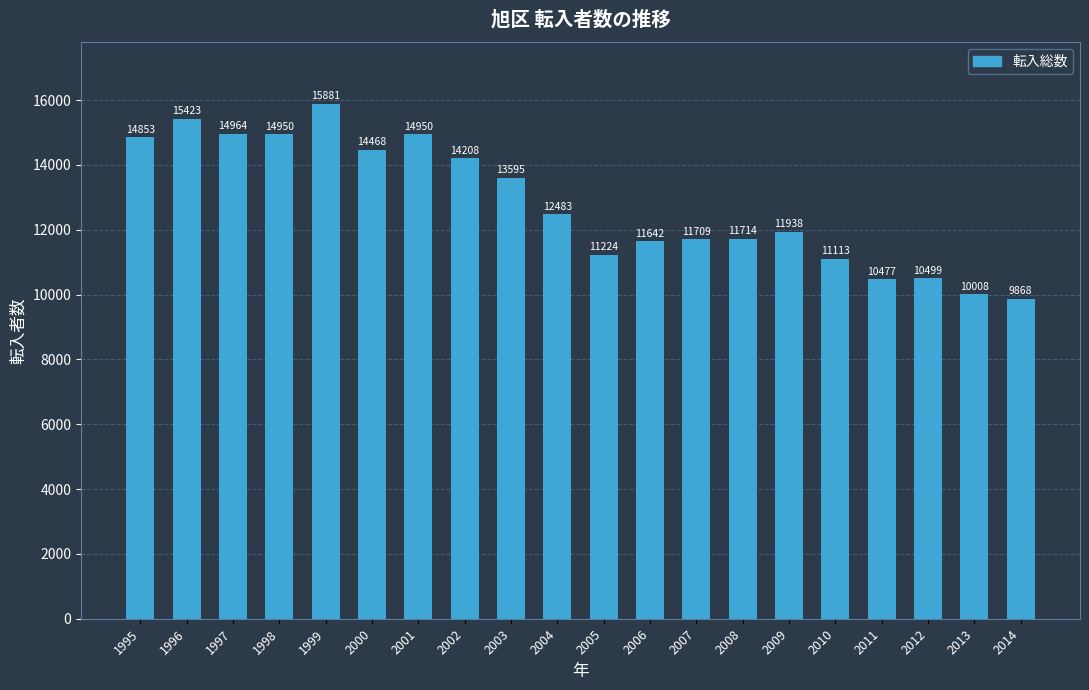

The value at 2000 is 20326. True or false?

False